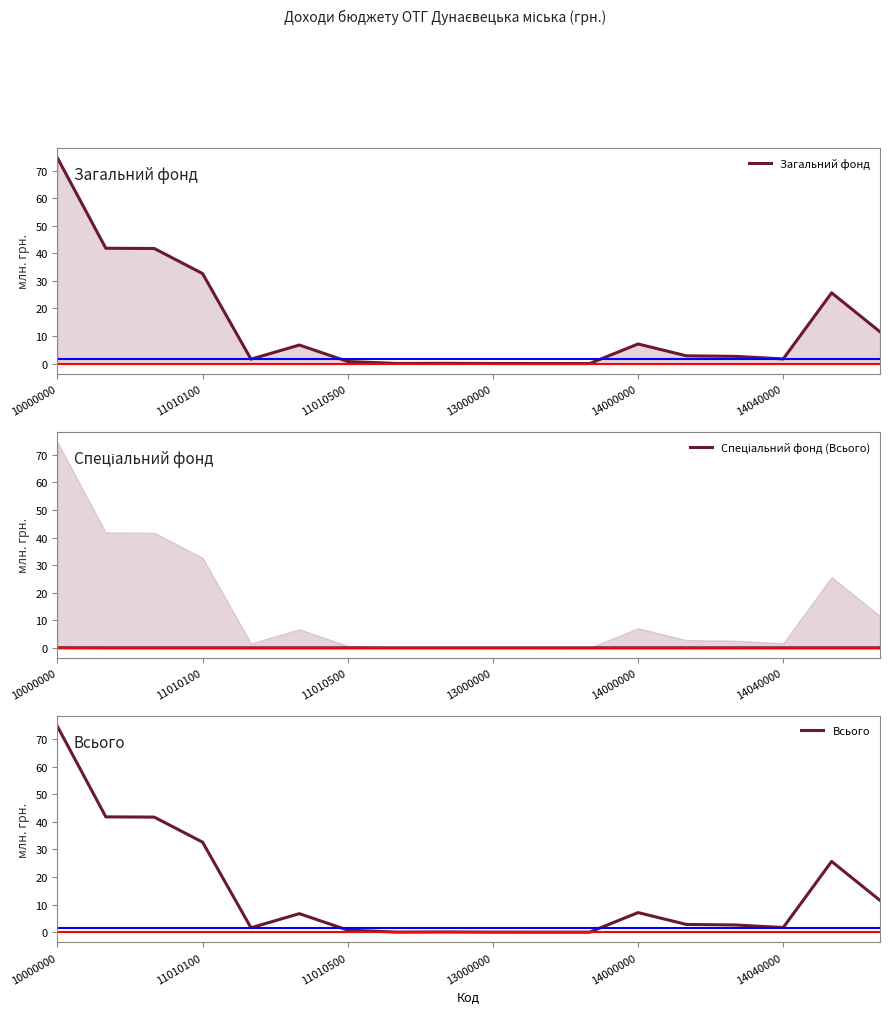

True or false: Всього has more than 1 interior local peaks.

True